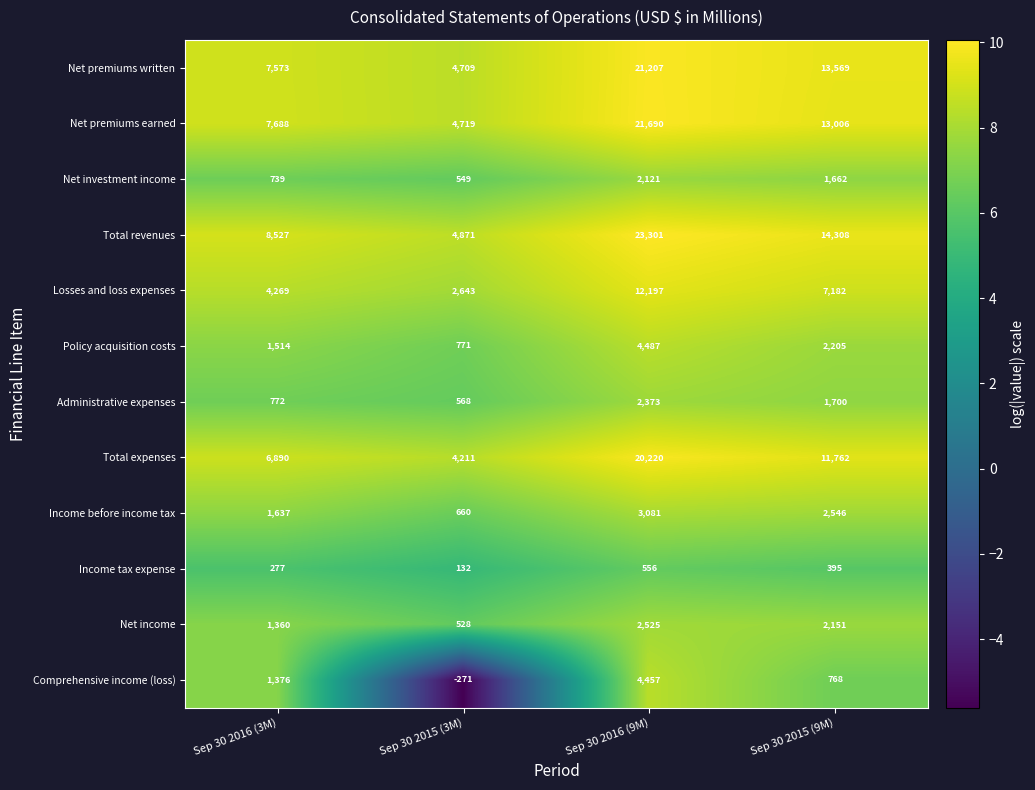

Which series changed the most between Sep 30 2016 (3M) and Sep 30 2015 (9M)?

Net premiums written